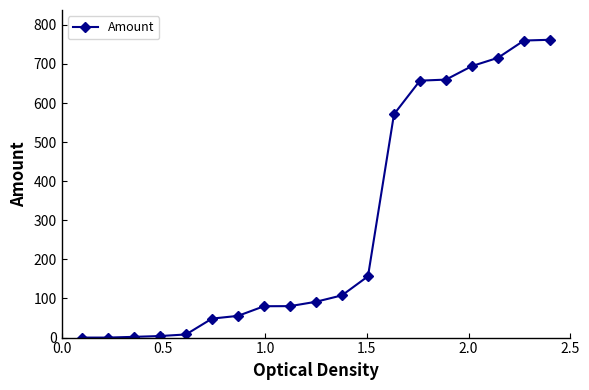

What is the value of the 17th point from the left?

715.7